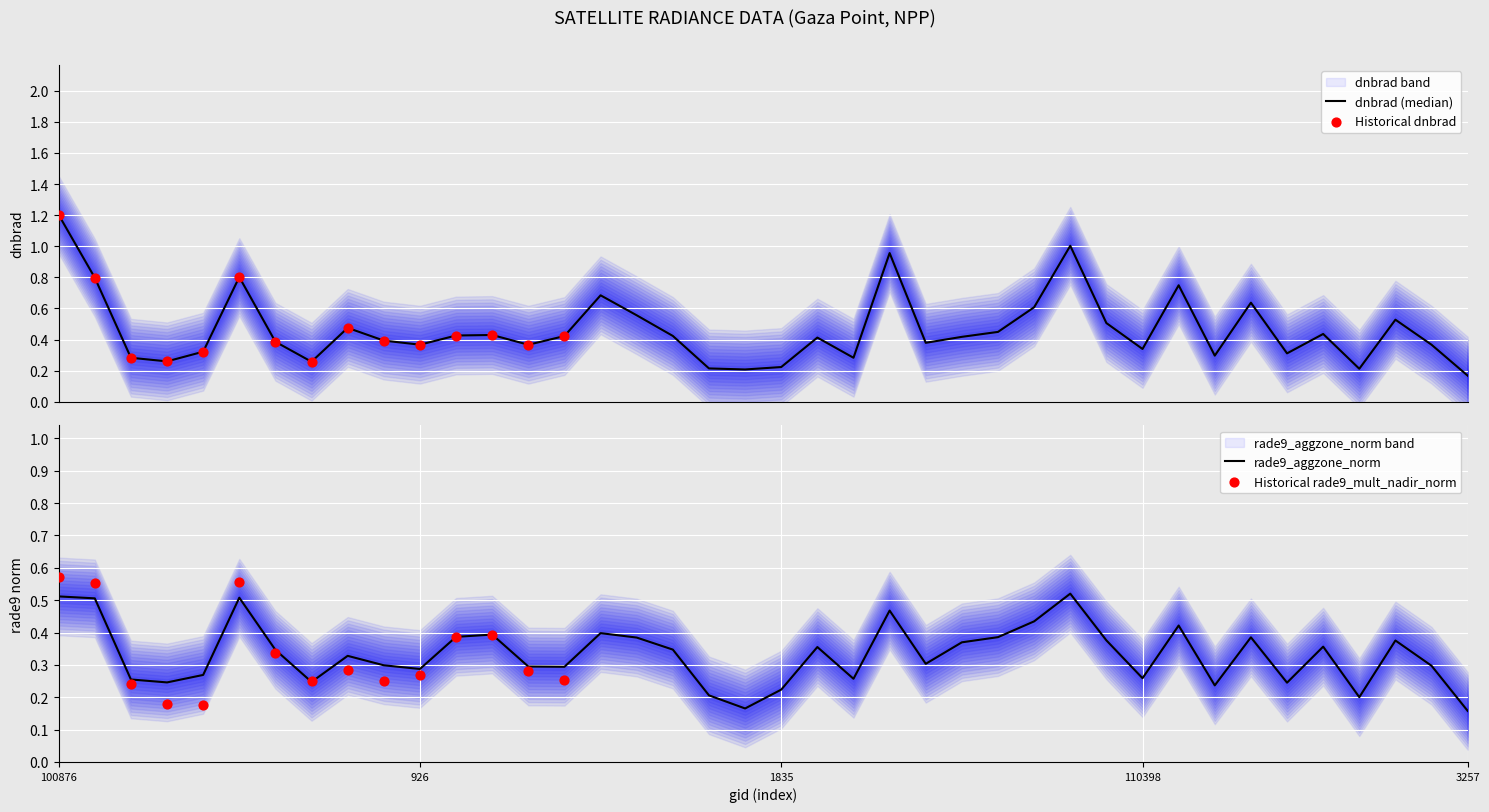

At how many categories does at least one series exceed 1?

2